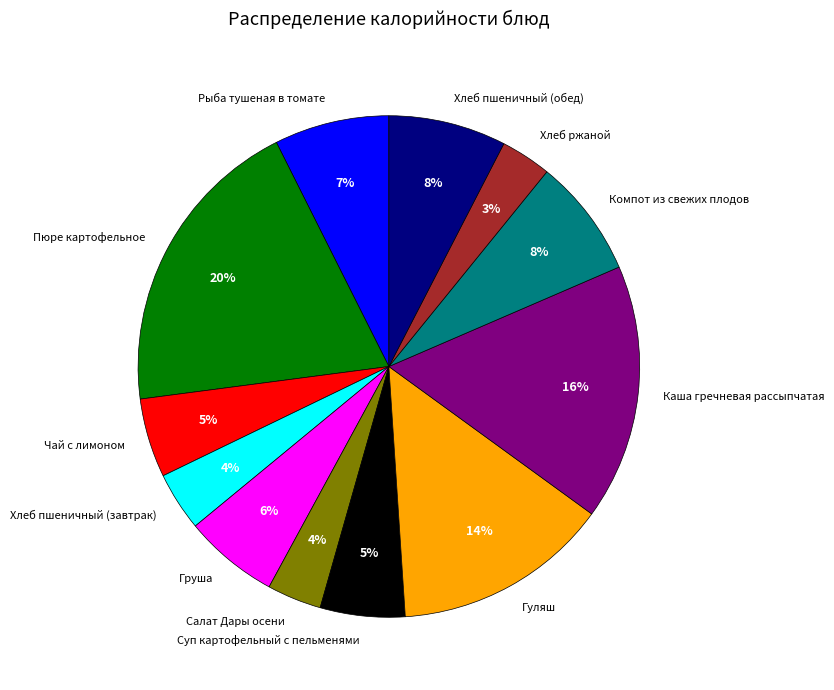

What percentage is the Пюре картофельное slice, to the nearest percent?

20%